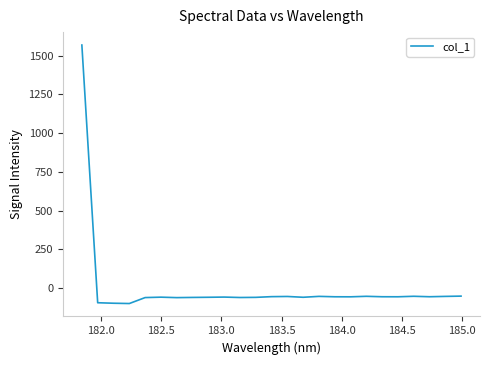

What is the smallest value displayed?

-99.2